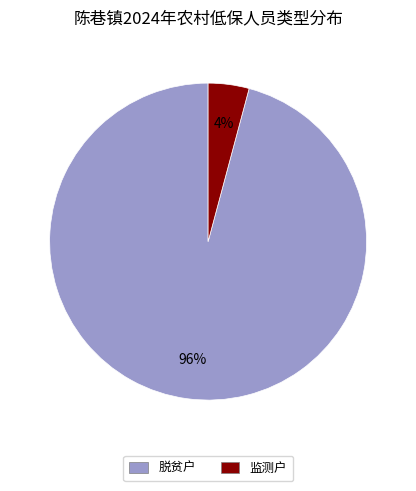

What percentage is the 脱贫户 slice, to the nearest percent?

96%